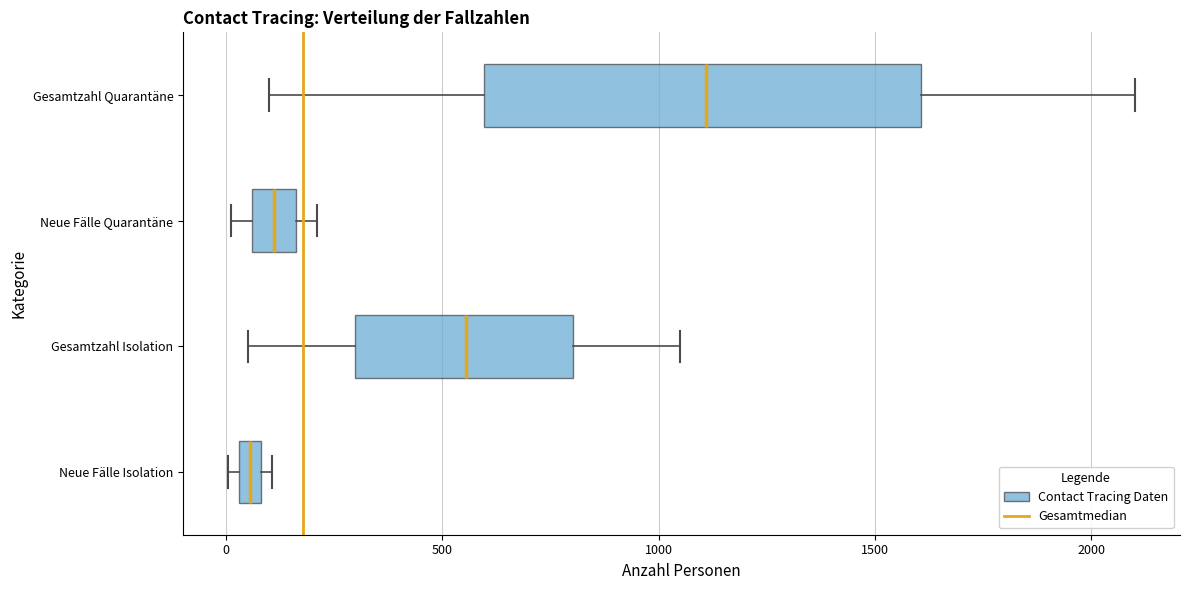

Comparing the boxes themselves (not the whiskers), which one is the widest?

Gesamtzahl Quarantäne